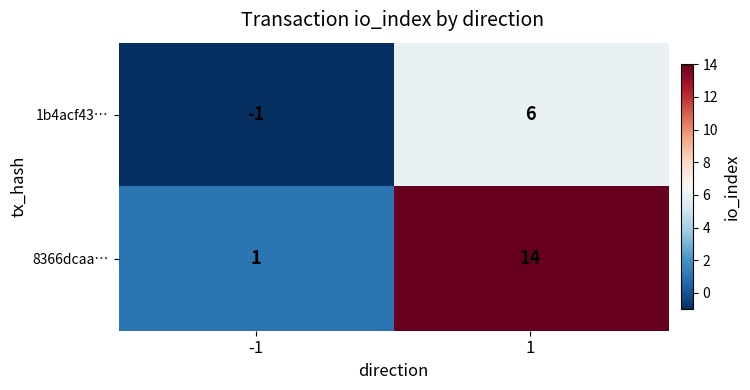

The value of 8366dcaa… at 1 is 22. True or false?

False